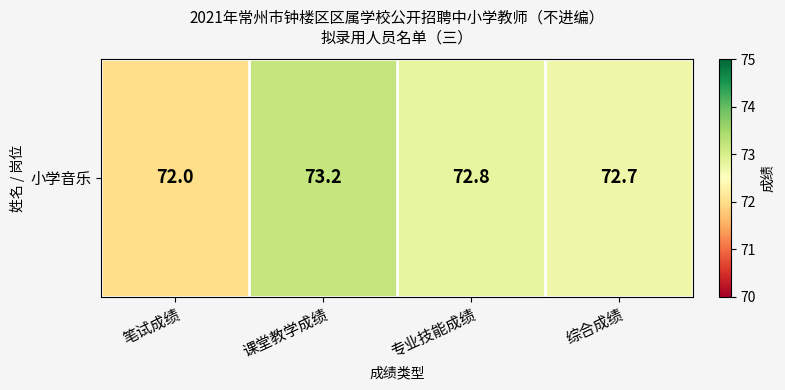

Rank the categories by value from lowest to highest.

笔试成绩, 综合成绩, 专业技能成绩, 课堂教学成绩